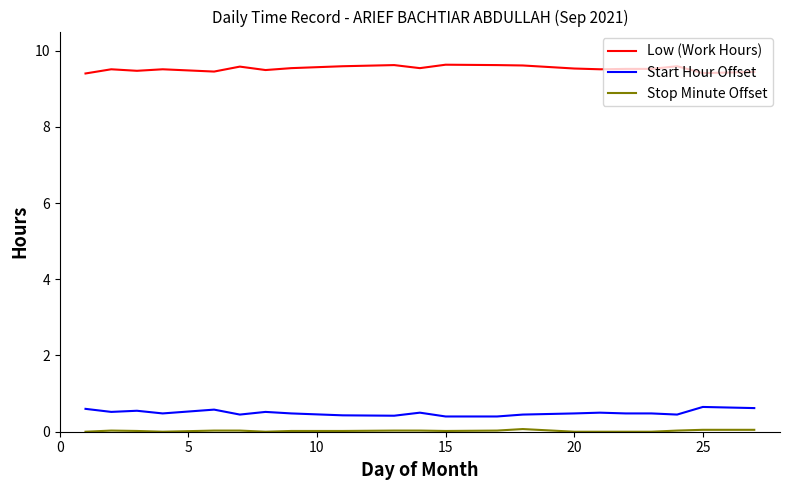

What is the sum of all Low (Work Hours) values?

200.1